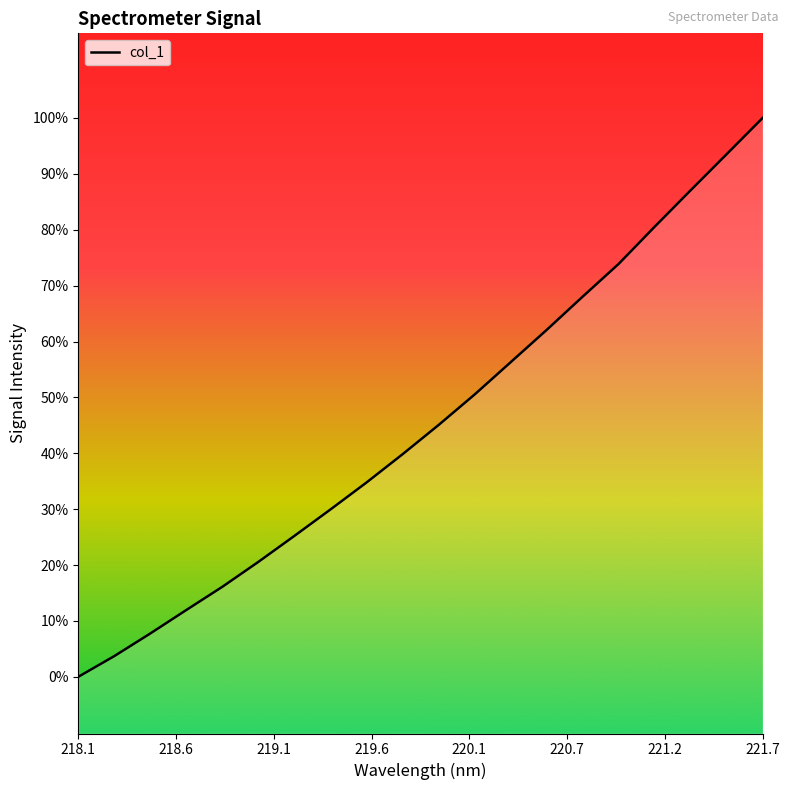

Does the chart display data point markers on the line(s)?

No